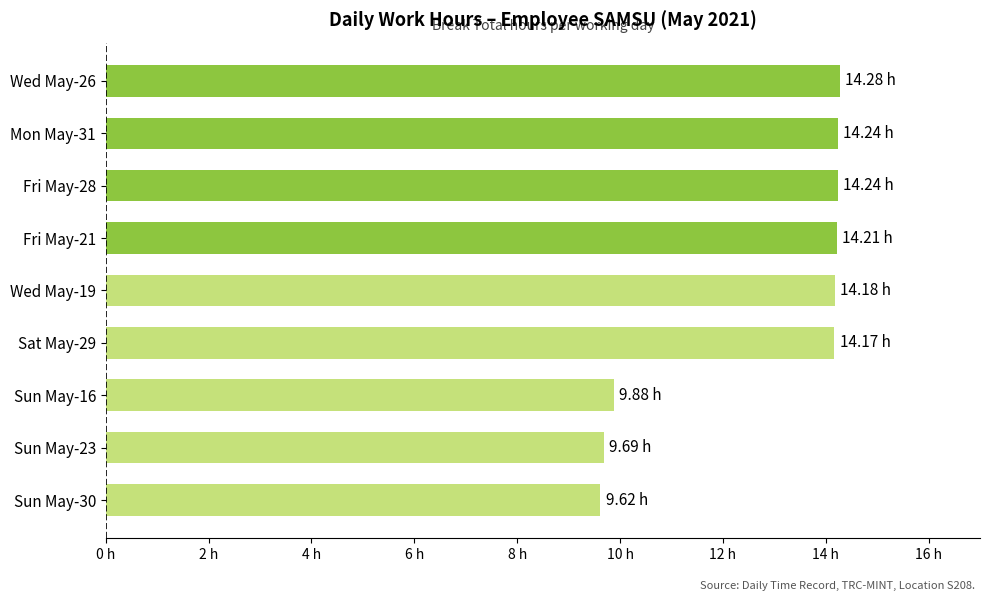

Are the bars horizontal?

Yes